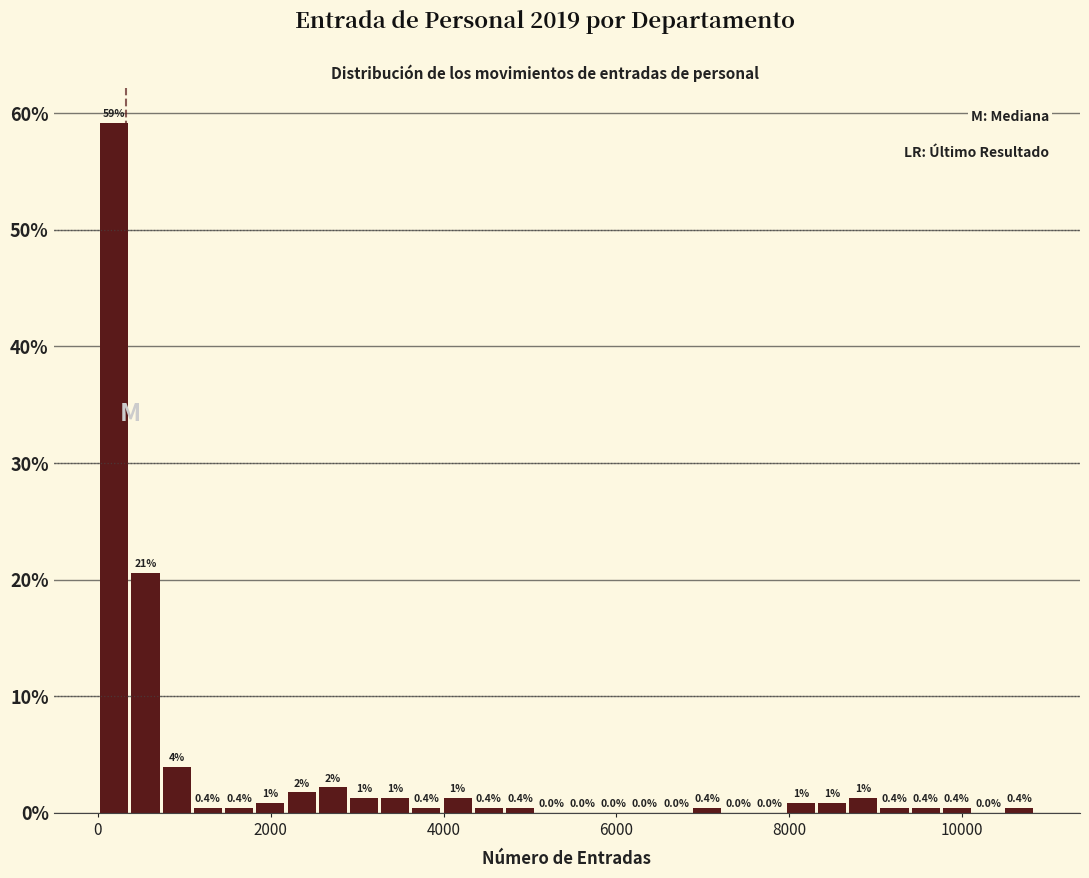

Read against the x-axis, roughly where is the centre of the tallest bar?

200